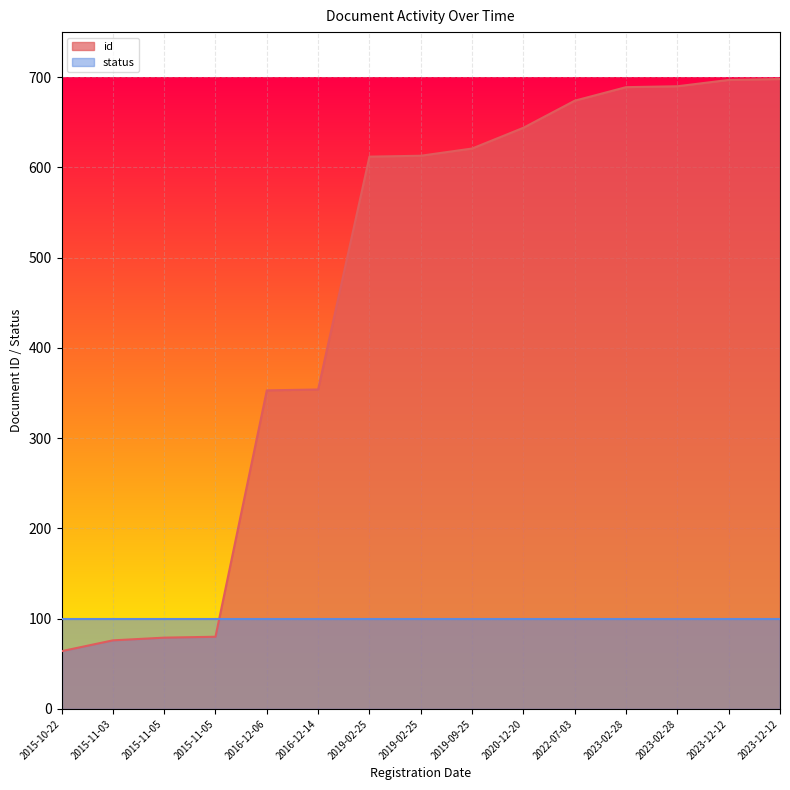

Does the chart display data point markers on the line(s)?

No